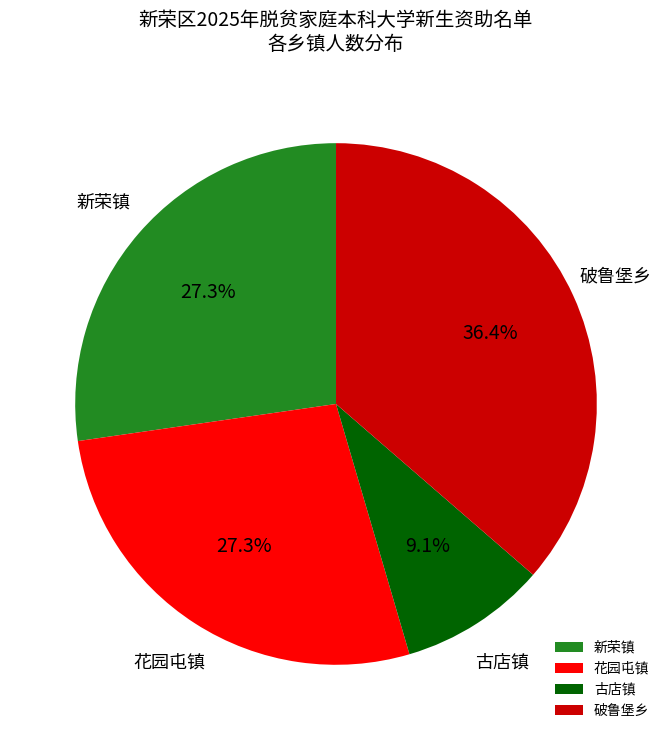

To the nearest percent, what is the combined percentage of 破鲁堡乡 and 新荣镇?

64%